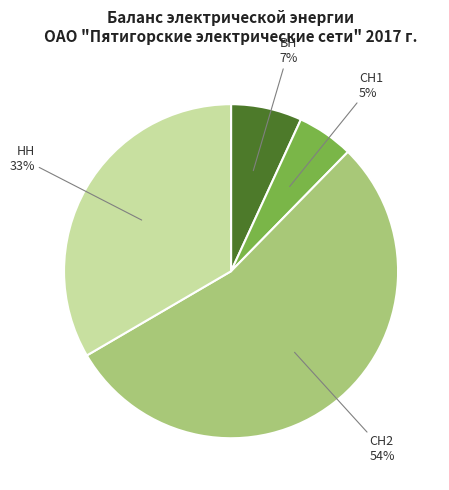

Rank the categories by value from highest to lowest.

СН2, НН, ВН, СН1